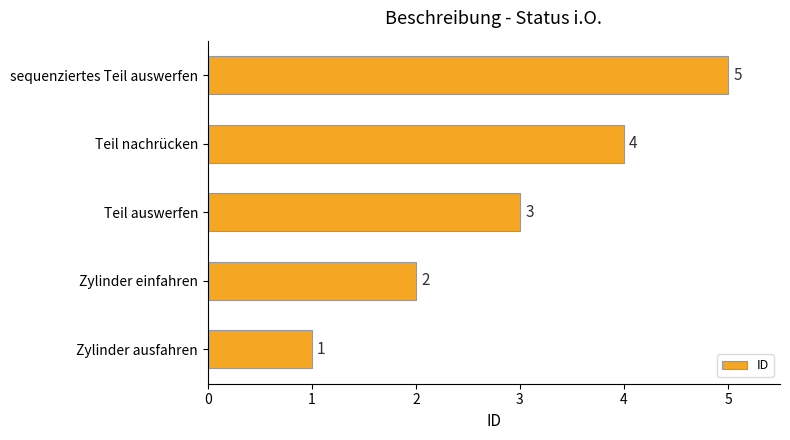

What is the minimum value shown in the chart?

1